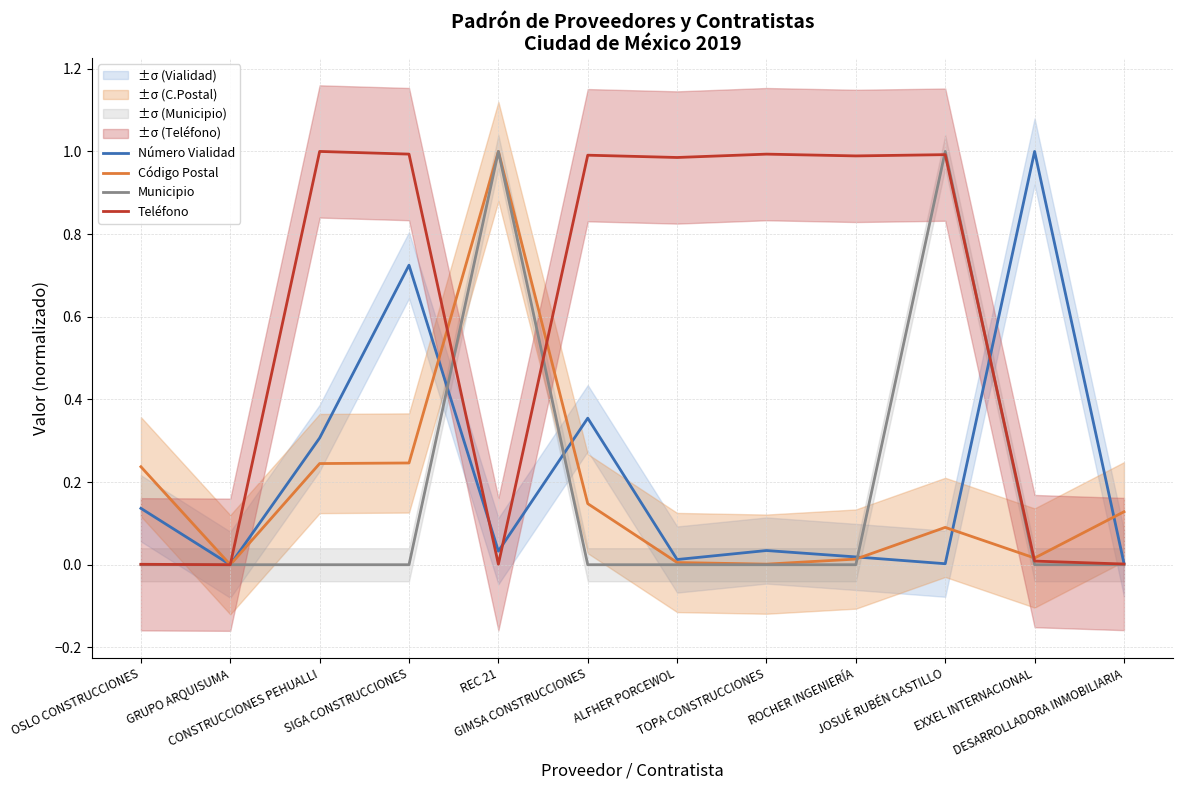

Between OSLO CONSTRUCCIONES and CONSTRUCCIONES PEHUALLI, which is larger?

CONSTRUCCIONES PEHUALLI